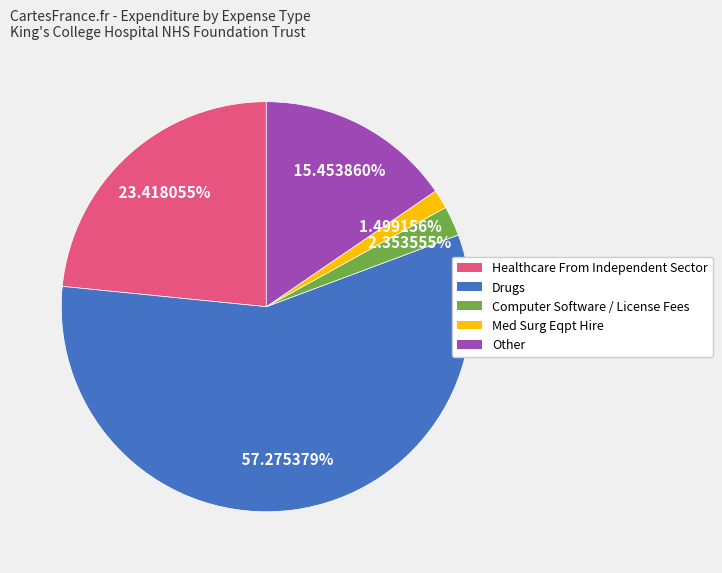

Does any single category account for the majority?

Yes